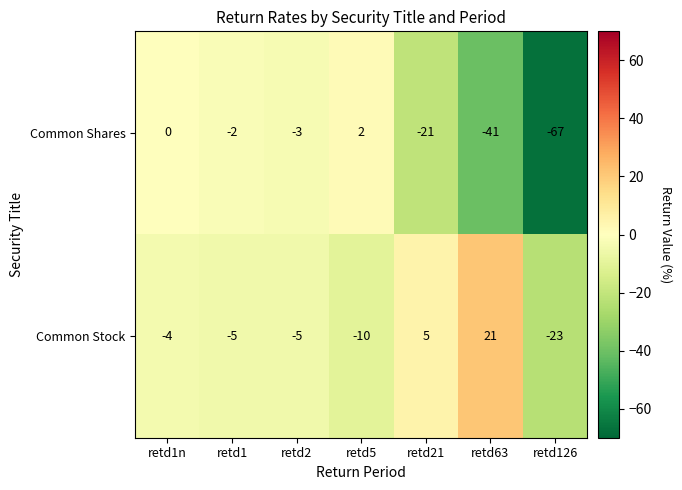

Between retd1 and retd5, which series saw the biggest shift?

Common Stock